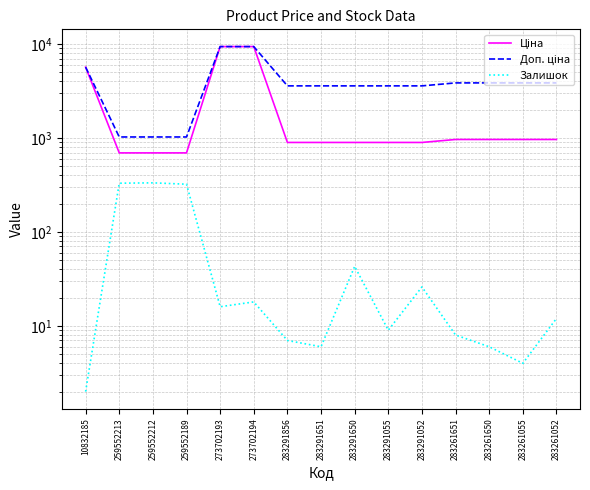

What is the greatest value displayed?

9384.0